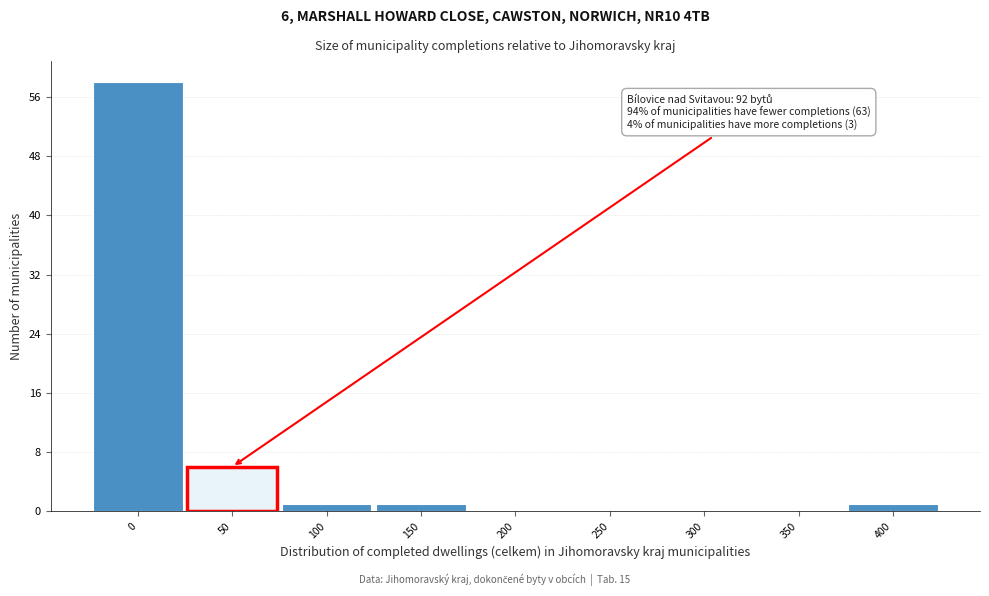

Reading right to left, extract all data points from this chart.

400=1	350=0	300=0	250=0	200=0	150=1	100=1	50=6	0=58